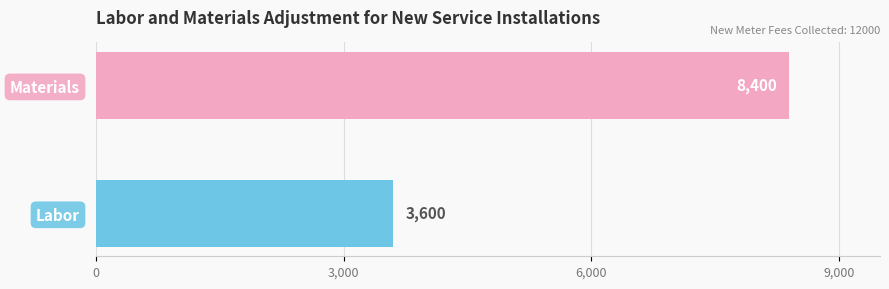

How many bars are there in total?

2